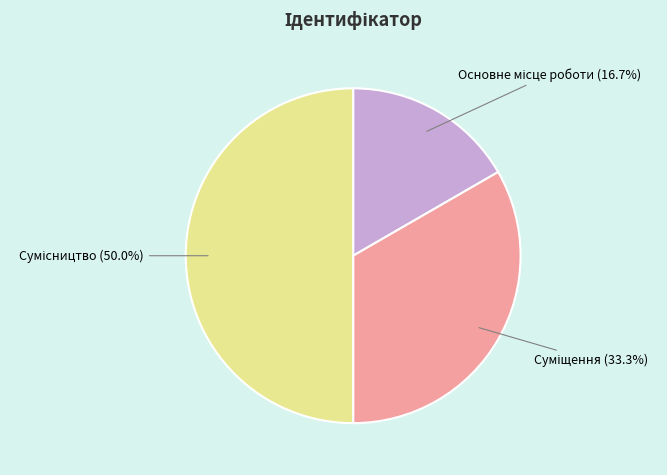

What is the change in value from Основне місце роботи to Сумісництво?

+2